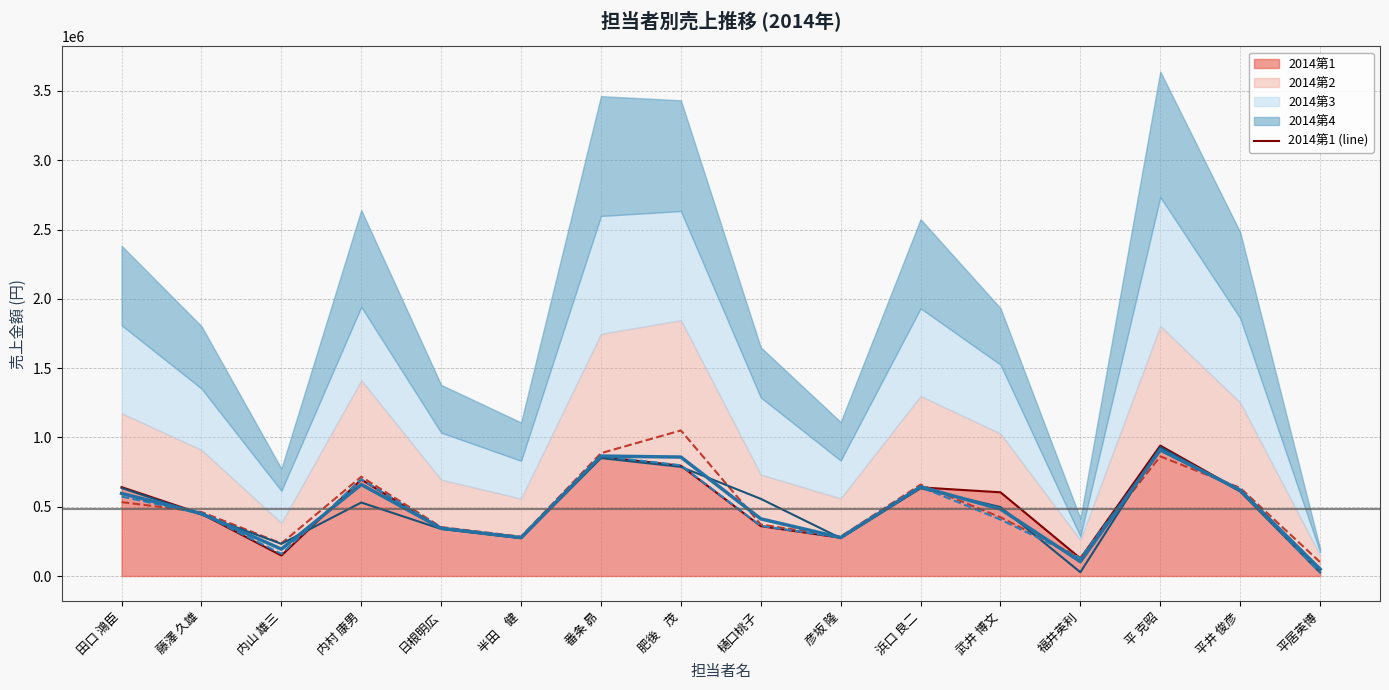

What position from the left is 平 克昭?

14